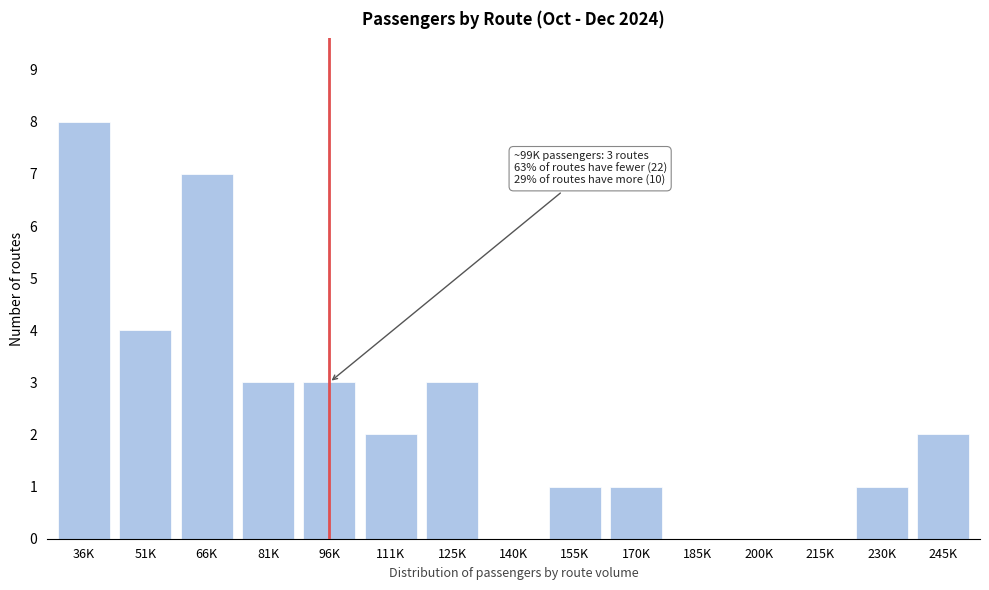

Reading left to right, extract all data points from this chart.

36K=8	51K=4	66K=7	81K=3	96K=3	111K=2	125K=3	140K=0	155K=1	170K=1	185K=0	200K=0	215K=0	230K=1	245K=2